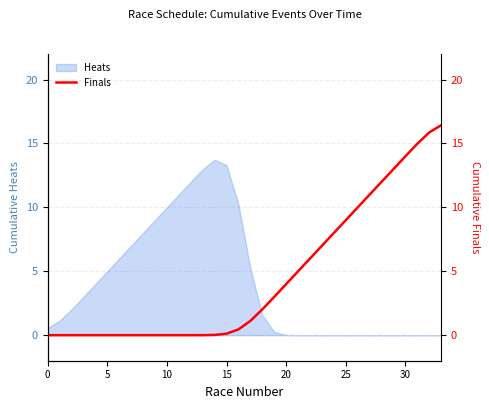

What is the highest value of the Heats series?

13.7